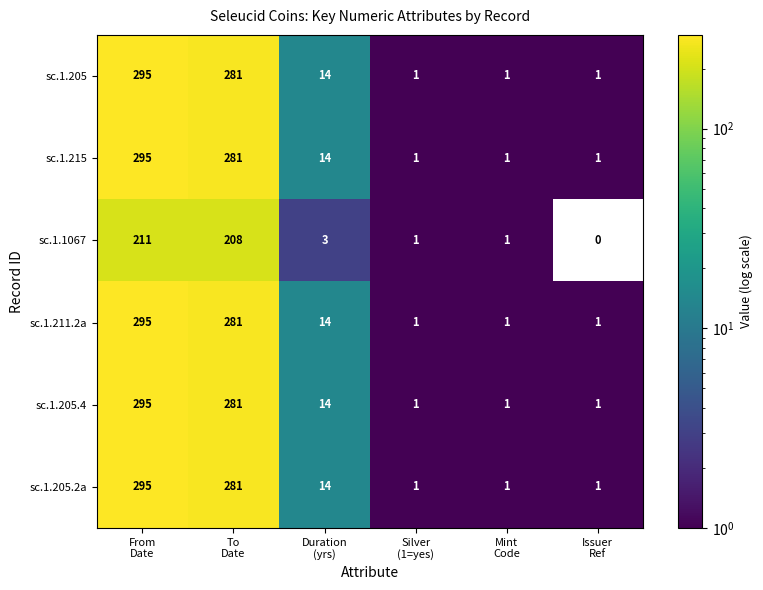

What is the greatest value displayed?

295